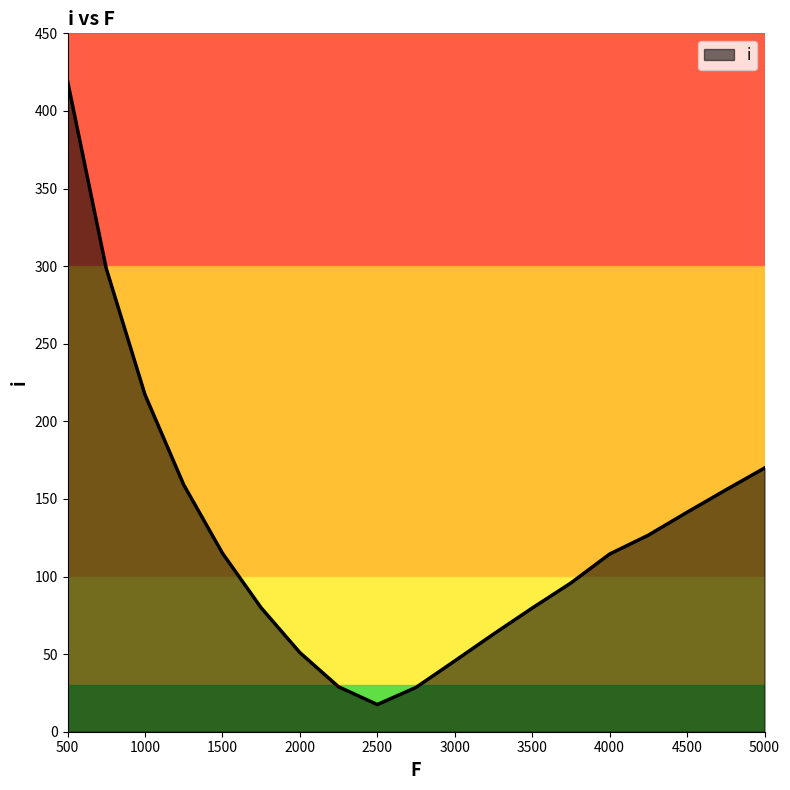

True or false: the data has more than 2 interior local peaks.

False